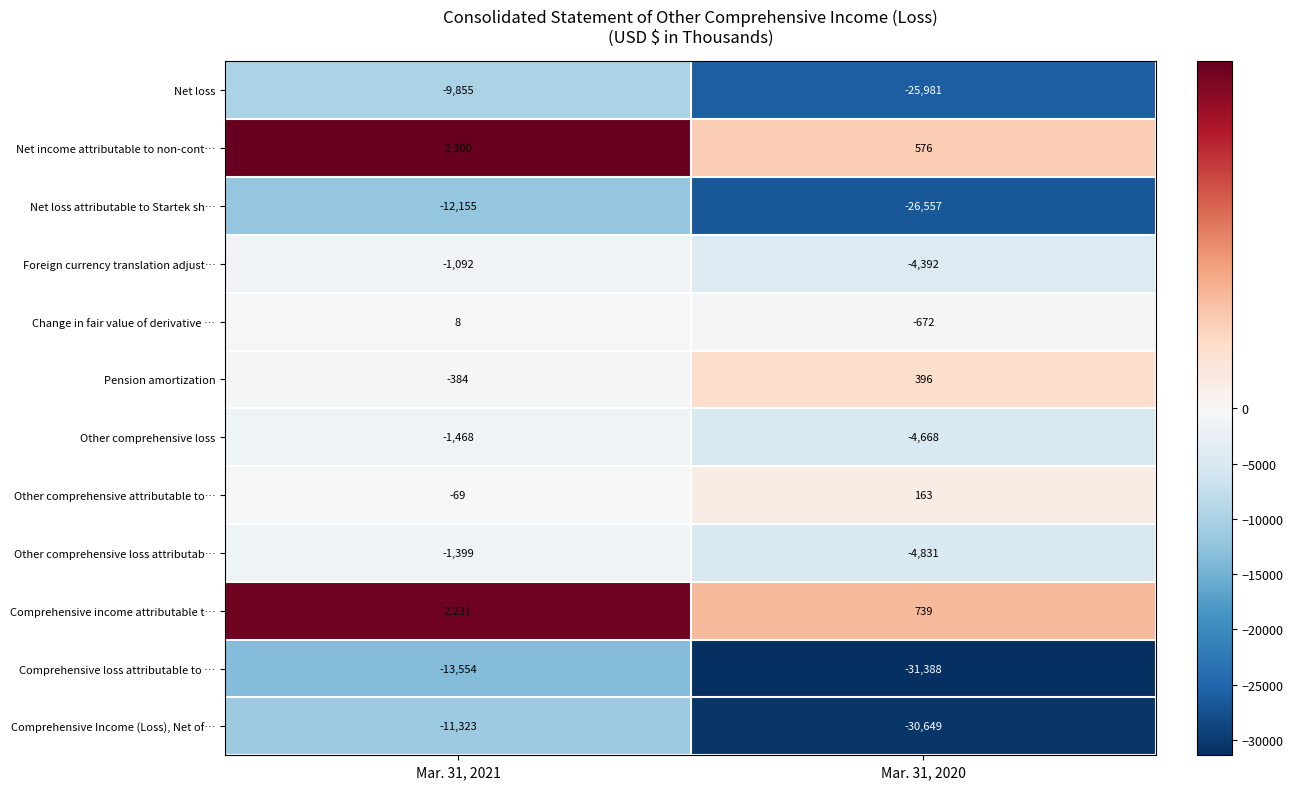

How many values in the Comprehensive Income (Loss), Net of… series are below -11323?

1